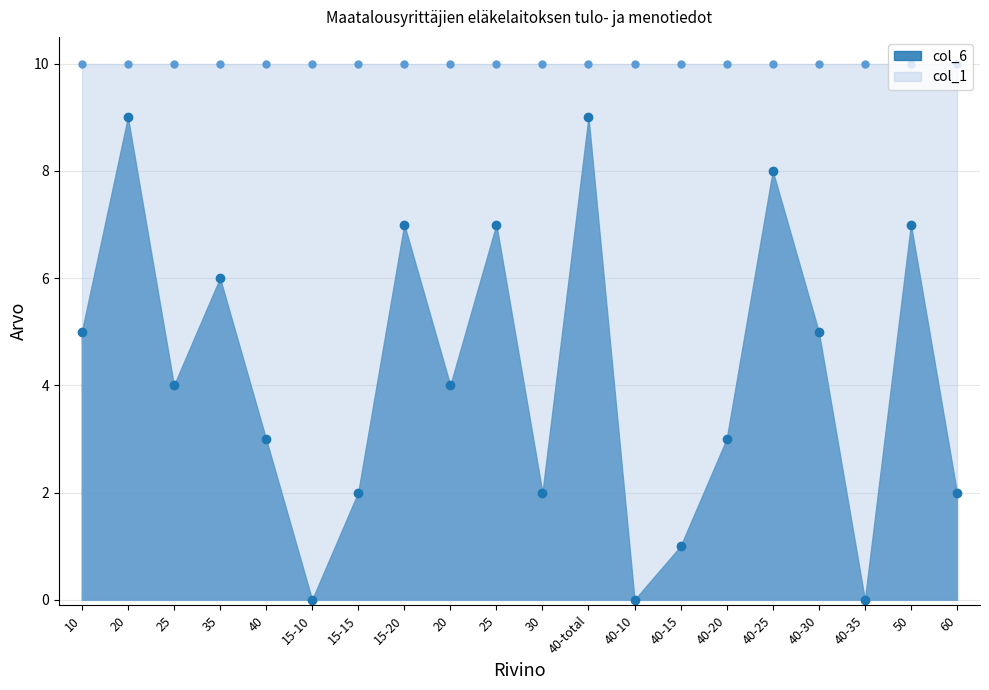

Where is the first local maximum?

20